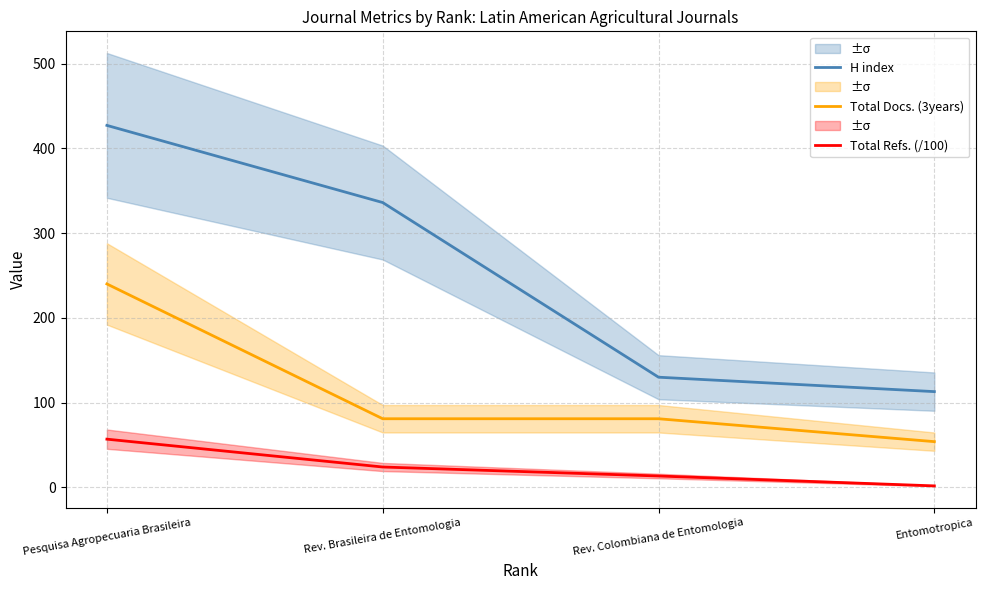

Which series has the largest total across all categories?

H index